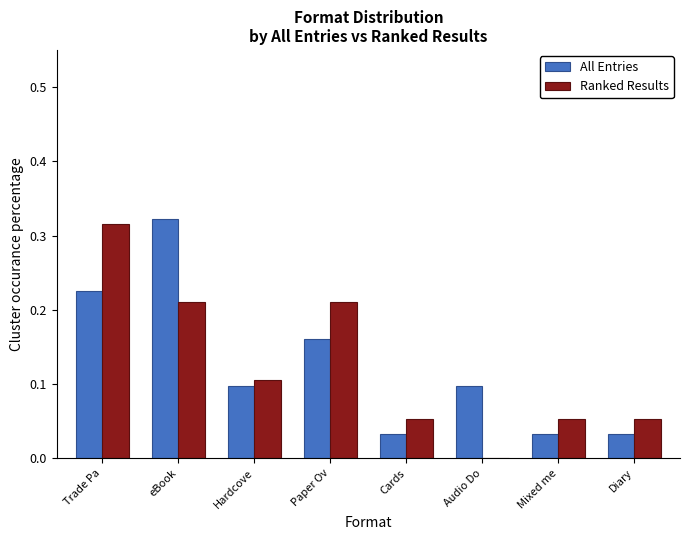

What is the sum of all All Entries values?

1.0